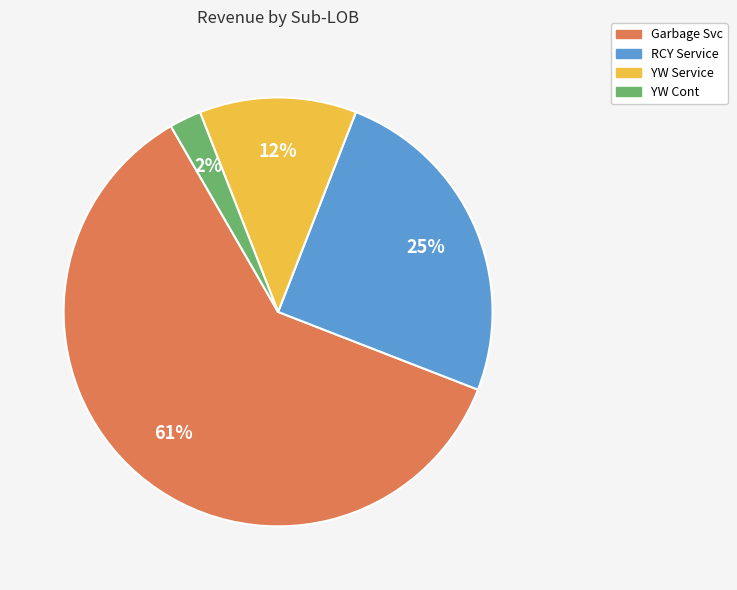

What is the majority slice?

Garbage Svc